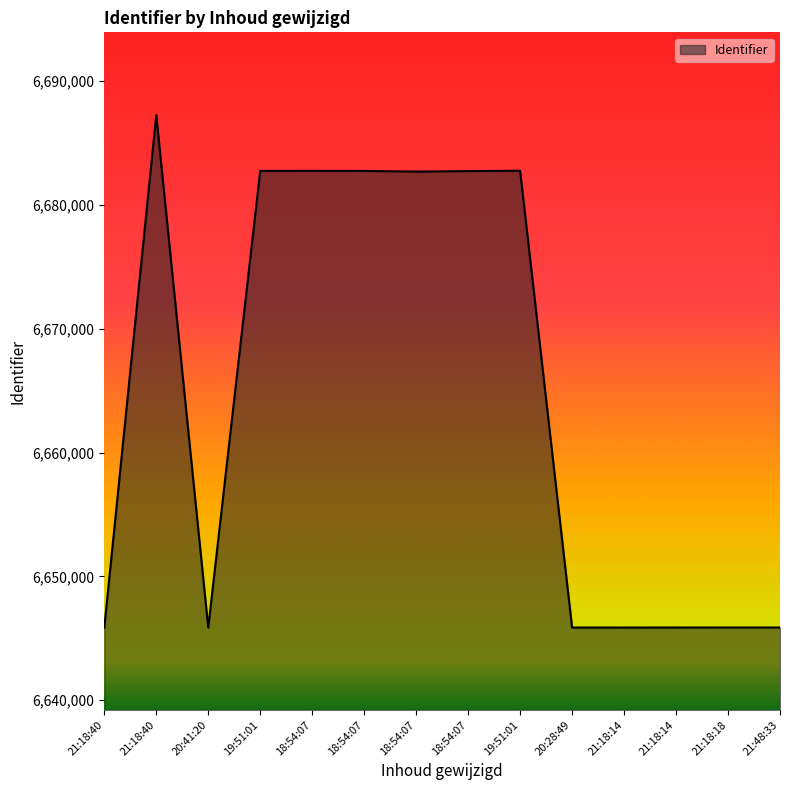

At which category does the data reach its first local peak?

21:18:40